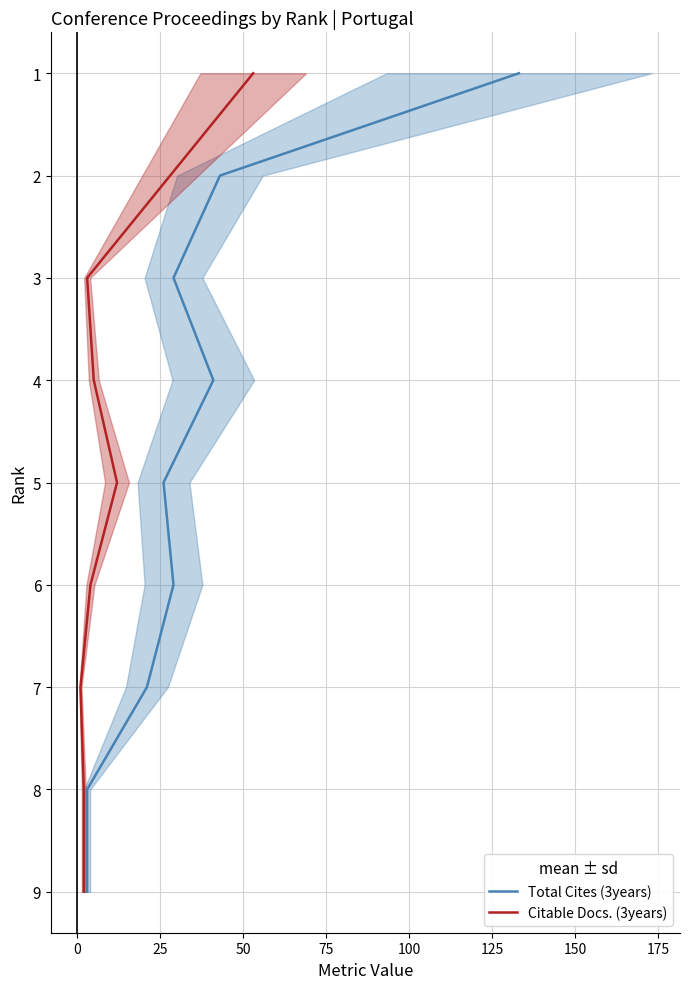

What is the total value across all series at 25?

6